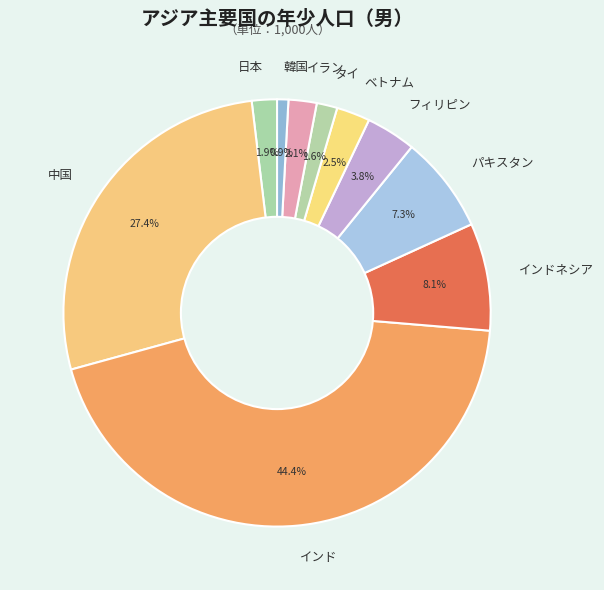

Is there a majority slice in this chart?

No